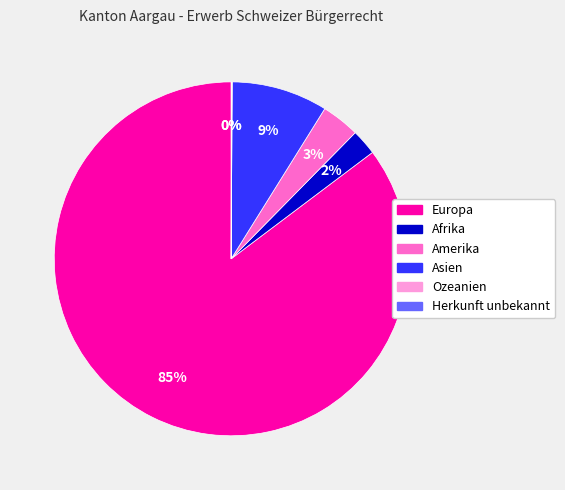

Between Europa and Amerika, which is larger?

Europa